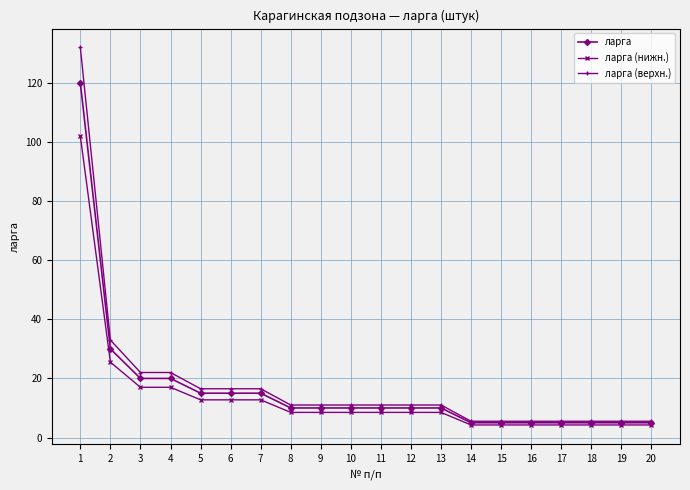

Which series has the largest range (max minus min)?

ларга (верхн.)